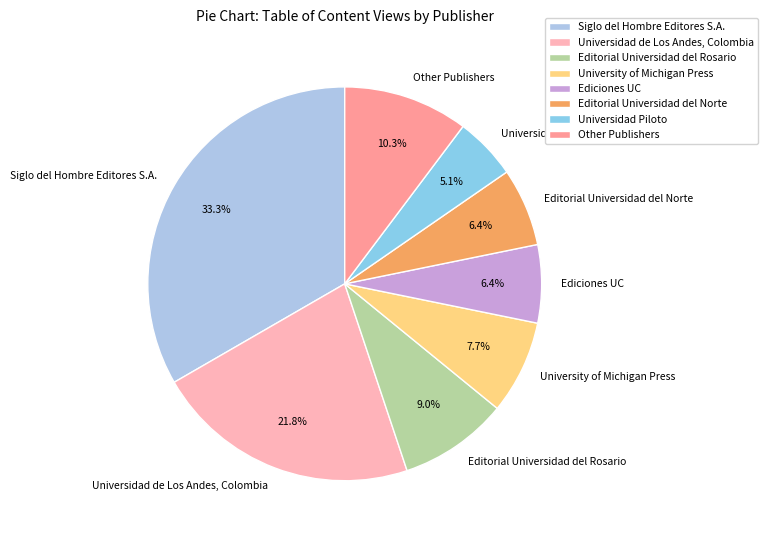

What percentage do Ediciones UC and Siglo del Hombre Editores S.A. together represent?

39.7%